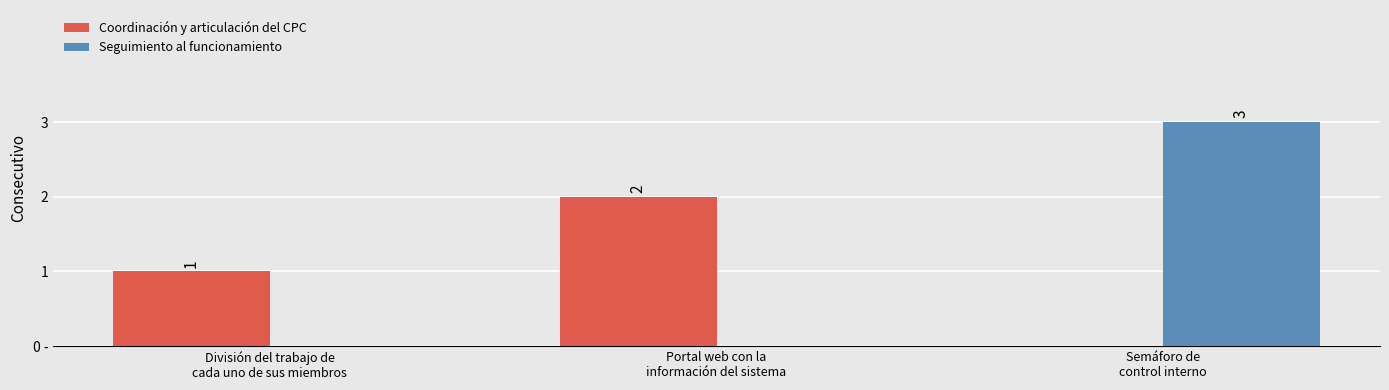

What is the average value of the Coordinación y articulación del CPC series?

1